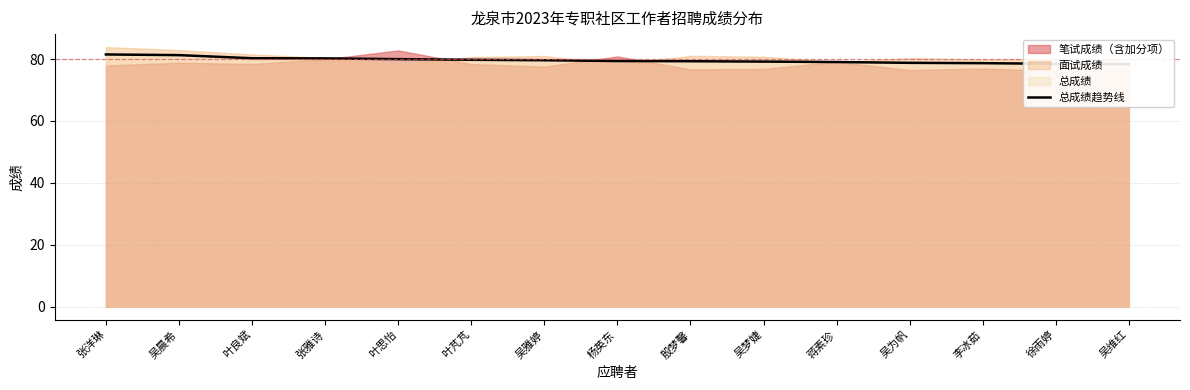

What is the smallest value displayed?

78.3